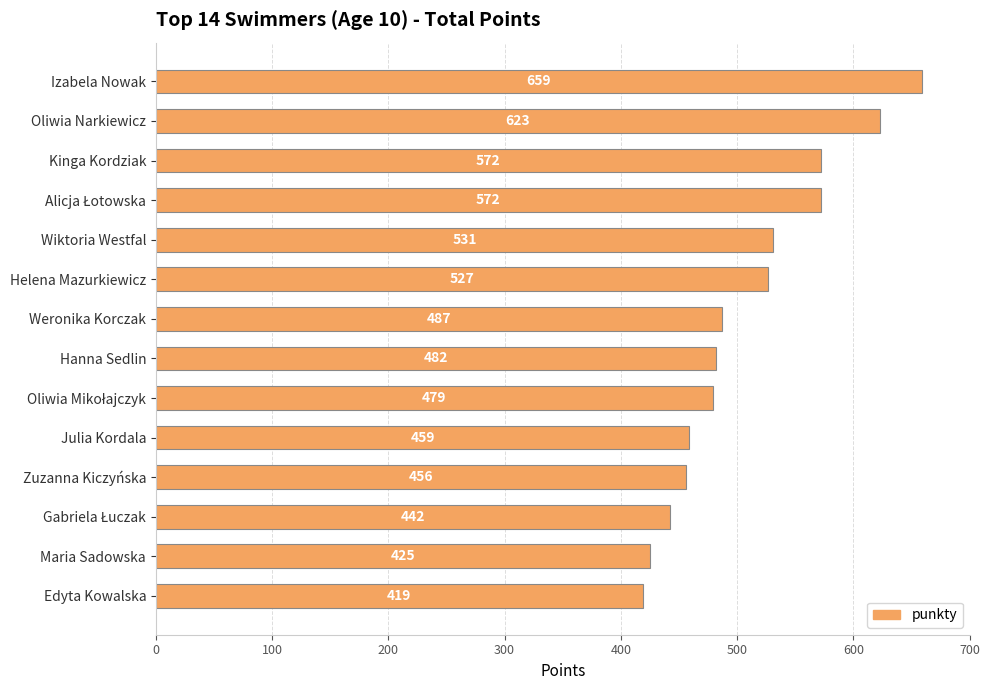

What is the value of the 7th bar from the top?

487